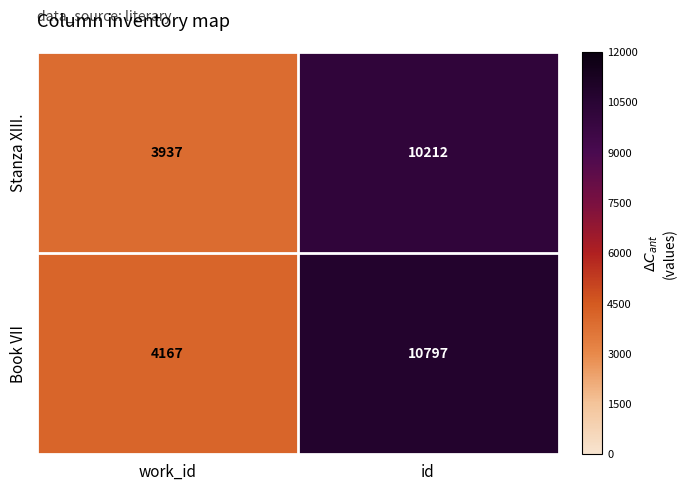

List the series in order of their overall mean, lowest first.

Stanza XIII., Book VII